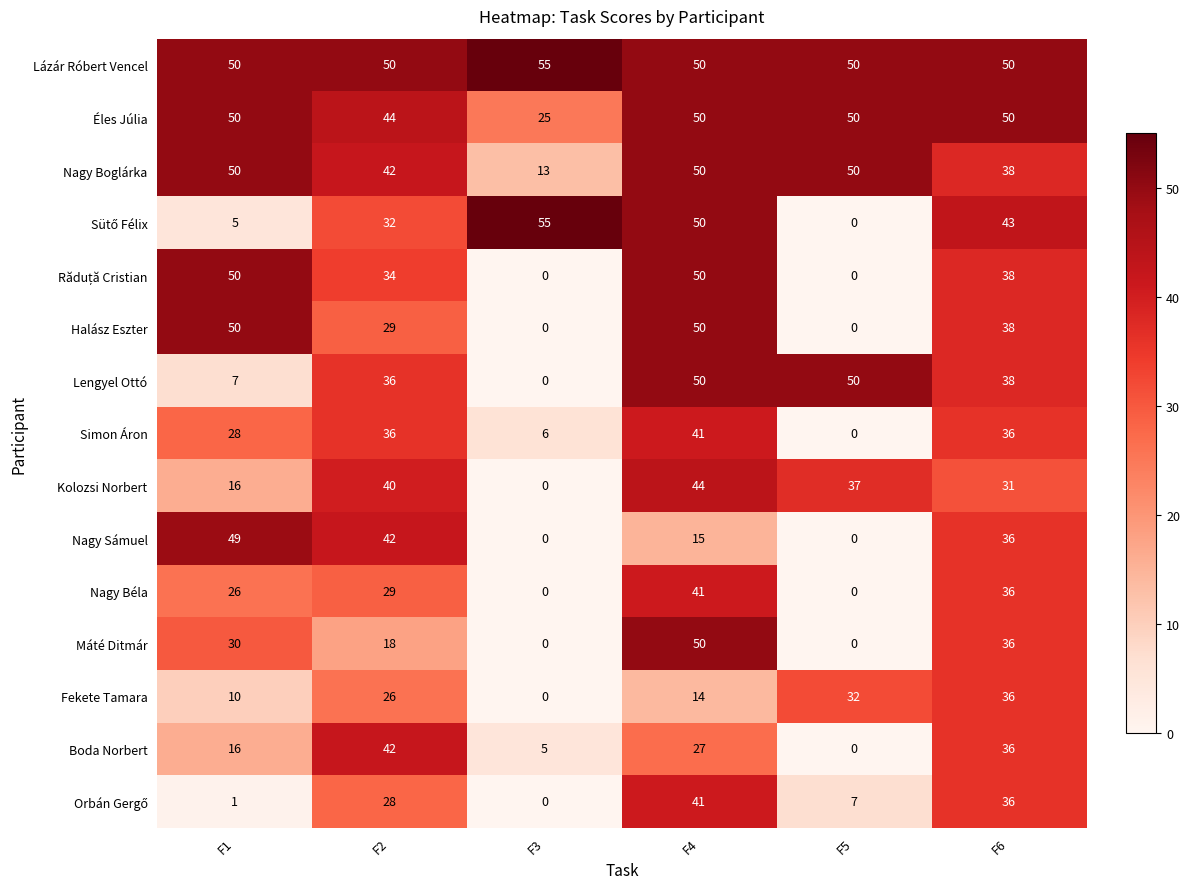

The Nagy Boglárka series shows 76 at F5. True or false?

False